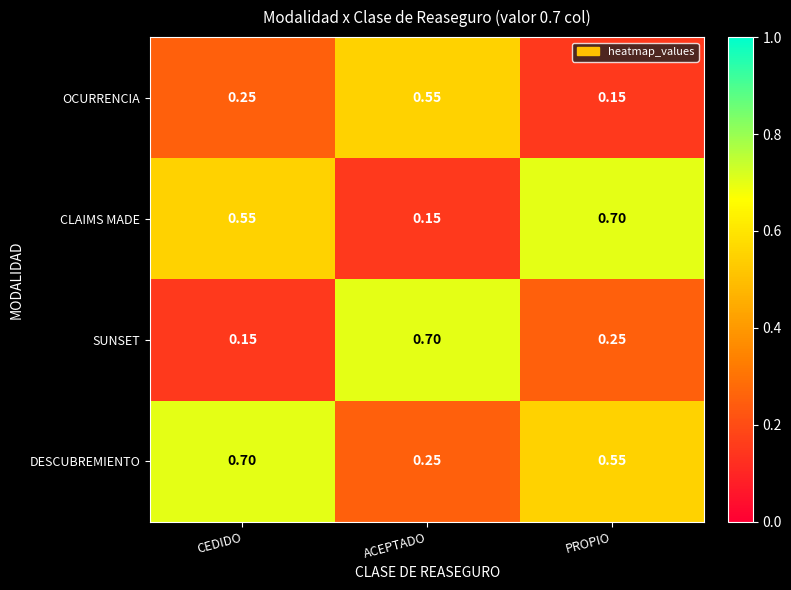

Rank the series by their average value, from highest to lowest.

DESCUBREMIENTO, CLAIMS MADE, SUNSET, OCURRENCIA